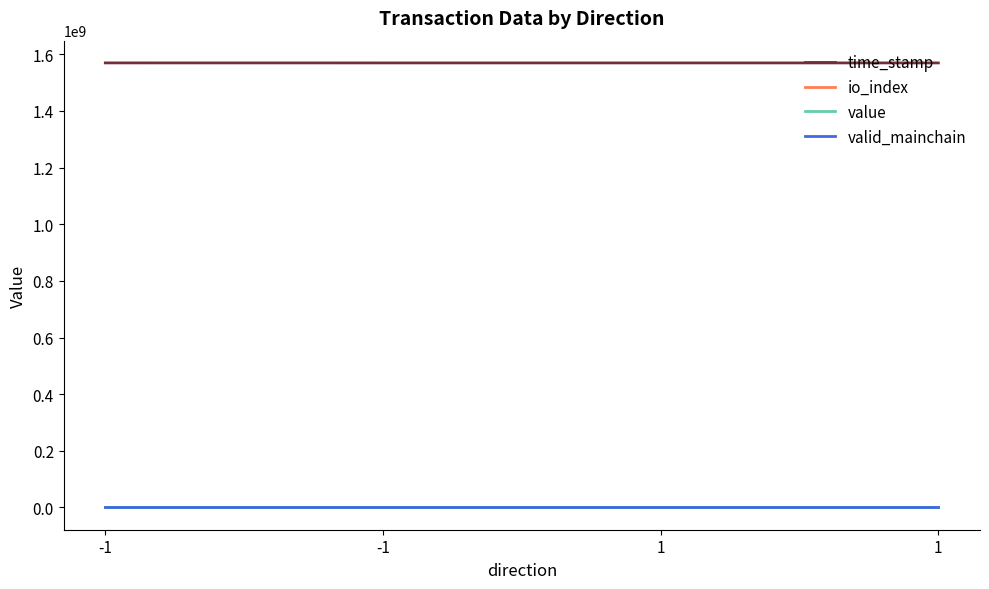

Is the value of valid_mainchain at 1 greater than the value of io_index at -1?

No